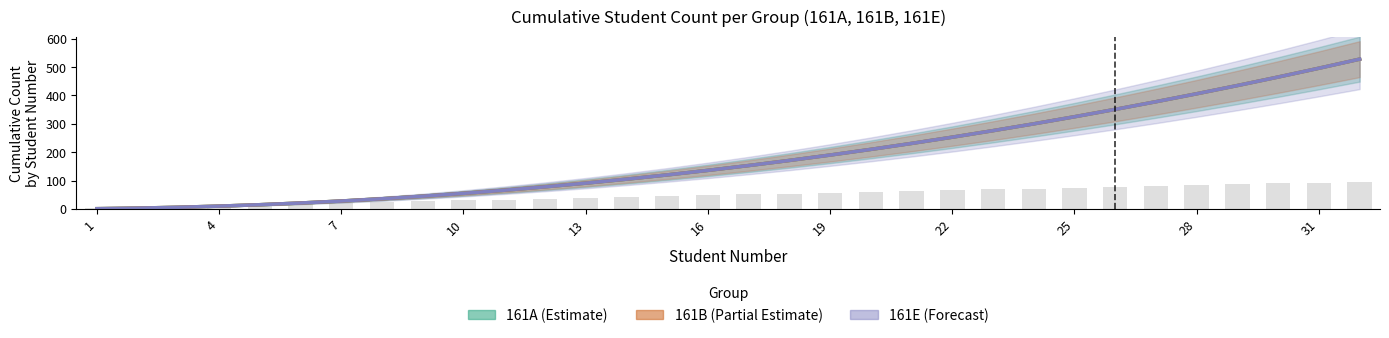

At which category does the chart reach its minimum across all series?

1